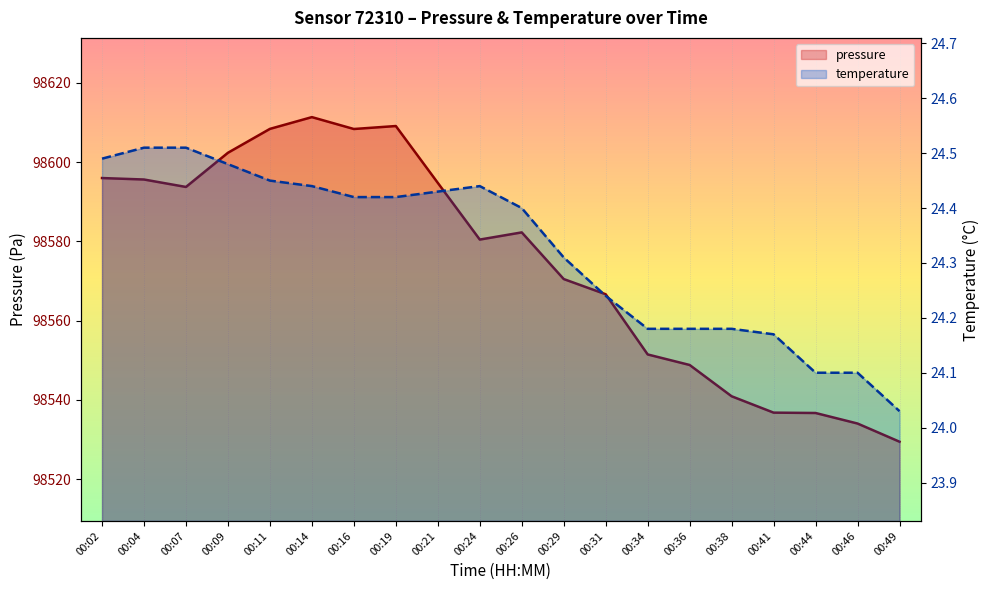

Read the temperature value at 00:02.

24.5